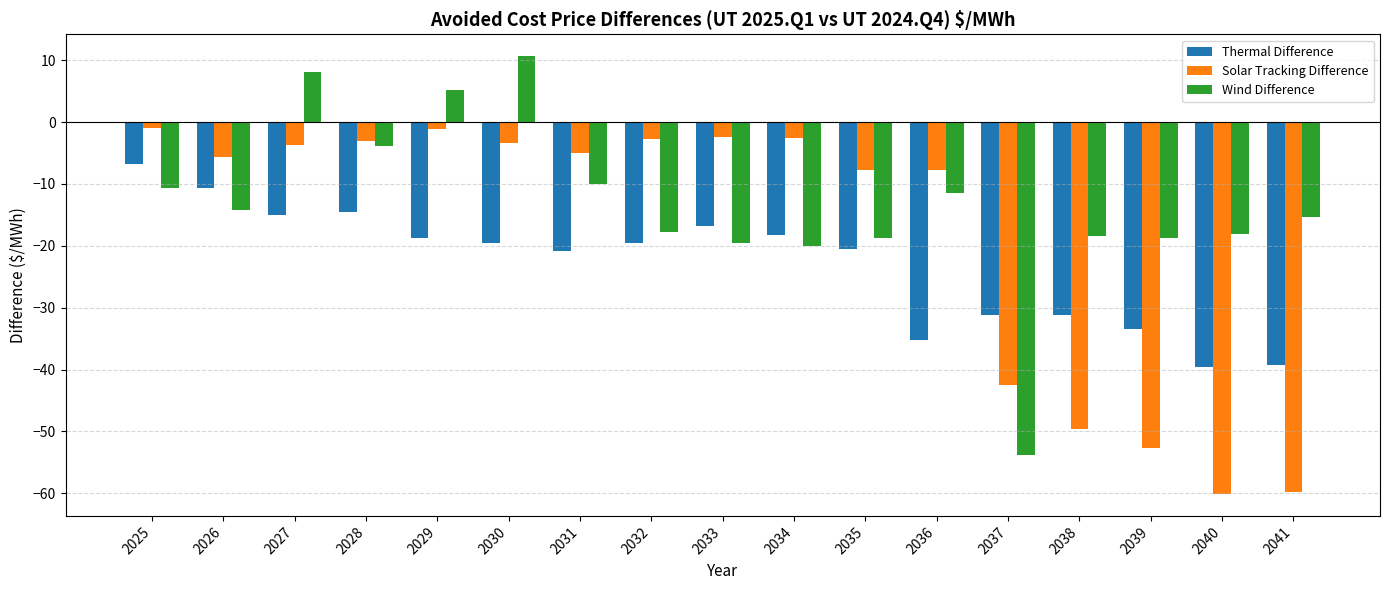

List the series in order of their overall mean, lowest first.

Thermal Difference, Solar Tracking Difference, Wind Difference